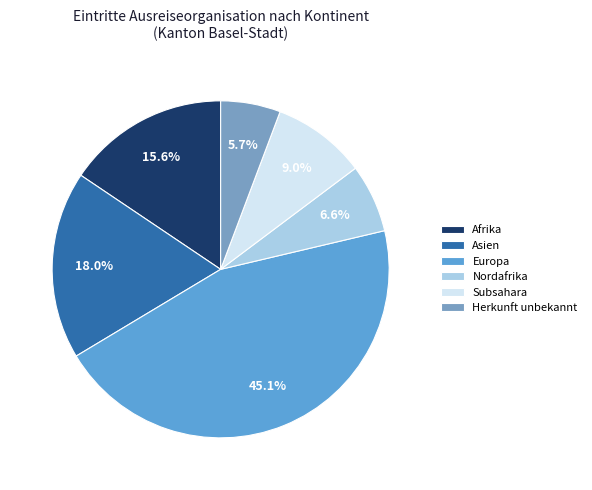

Is it true that Herkunft unbekannt is 6% of the pie?

True